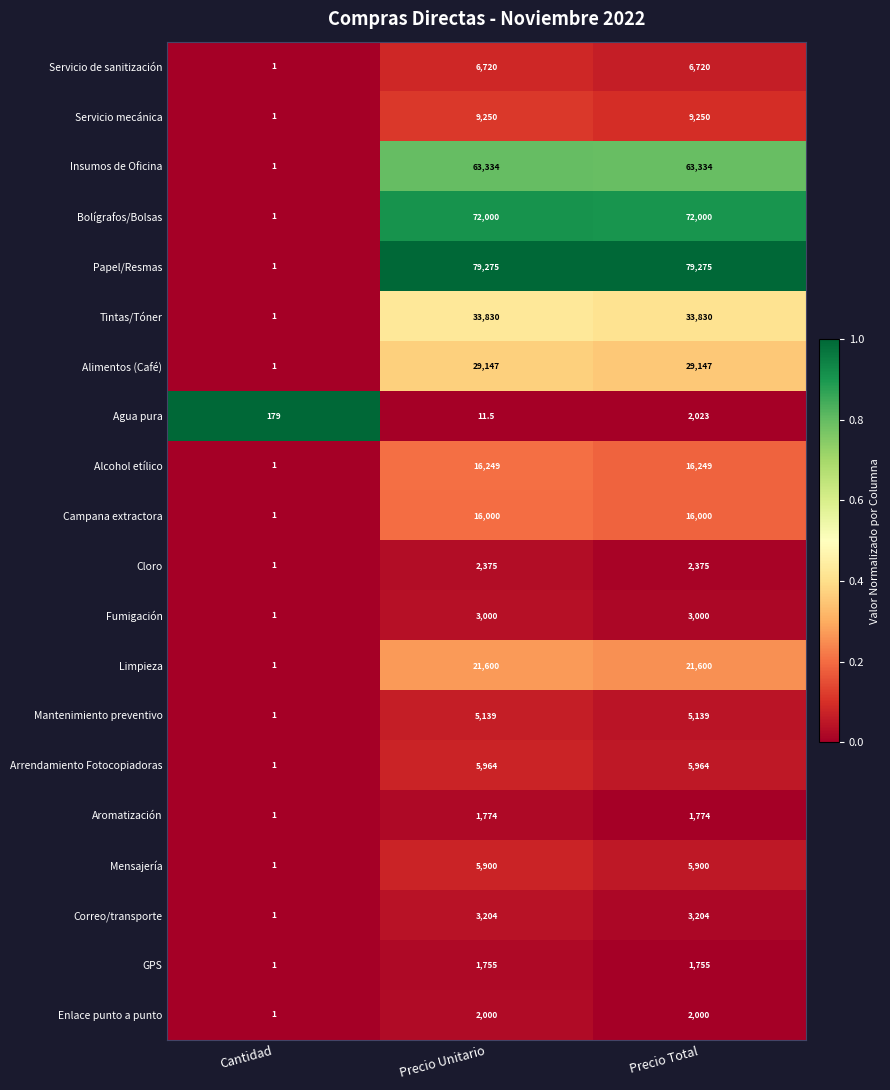

What is the lowest value of the Campana extractora series?

1.0